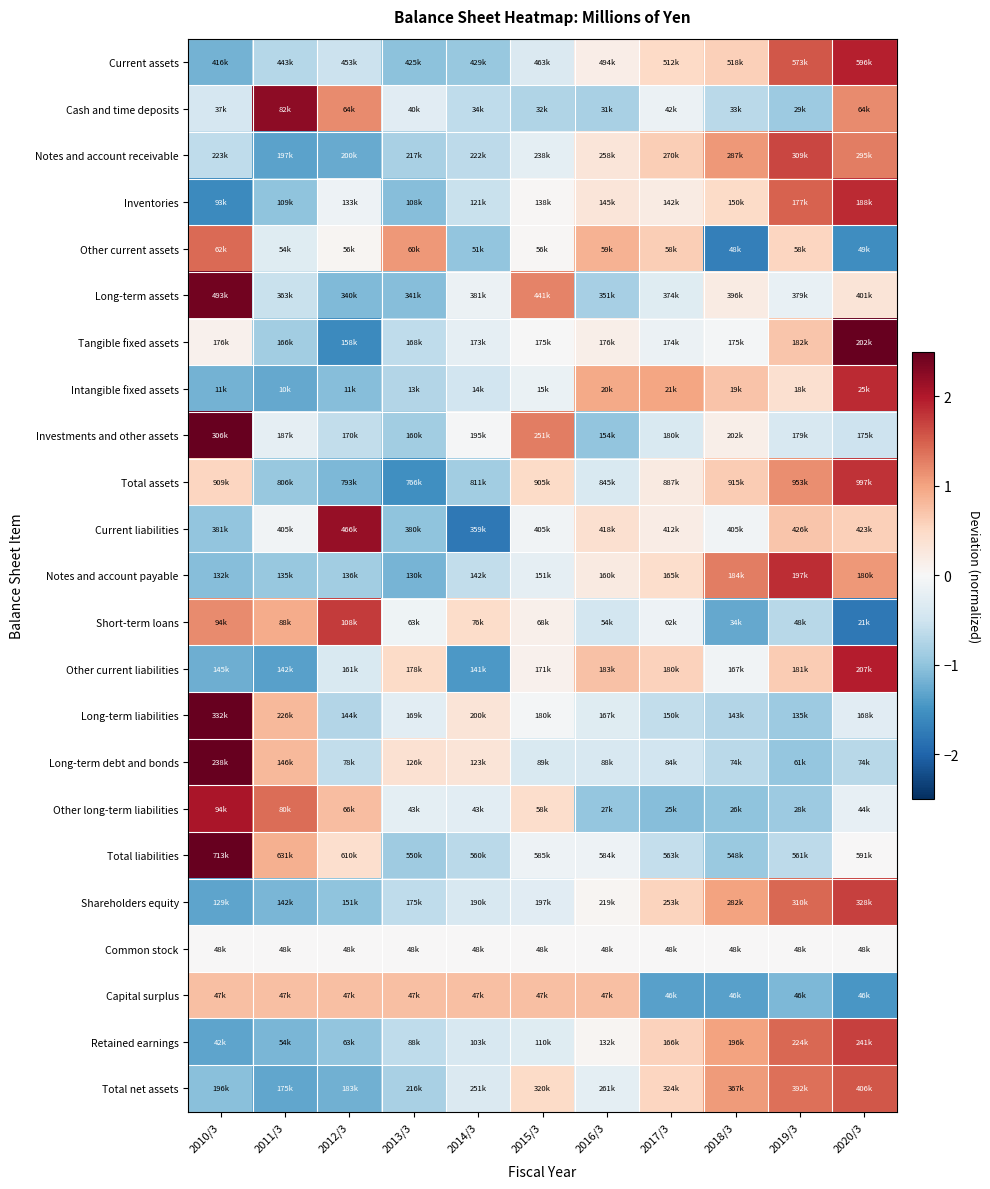

Rank the series at 2020/3 from highest to lowest value.

Tangible fixed assets, Other current liabilities, Current assets, Inventories, Intangible fixed assets, Total assets, Shareholders equity, Retained earnings, Total net assets, Notes and account receivable, Cash and time deposits, Notes and account payable, Current liabilities, Long-term assets, Total liabilities, Common stock, Other long-term liabilities, Long-term liabilities, Investments and other assets, Long-term debt and bonds, Capital surplus, Other current assets, Short-term loans